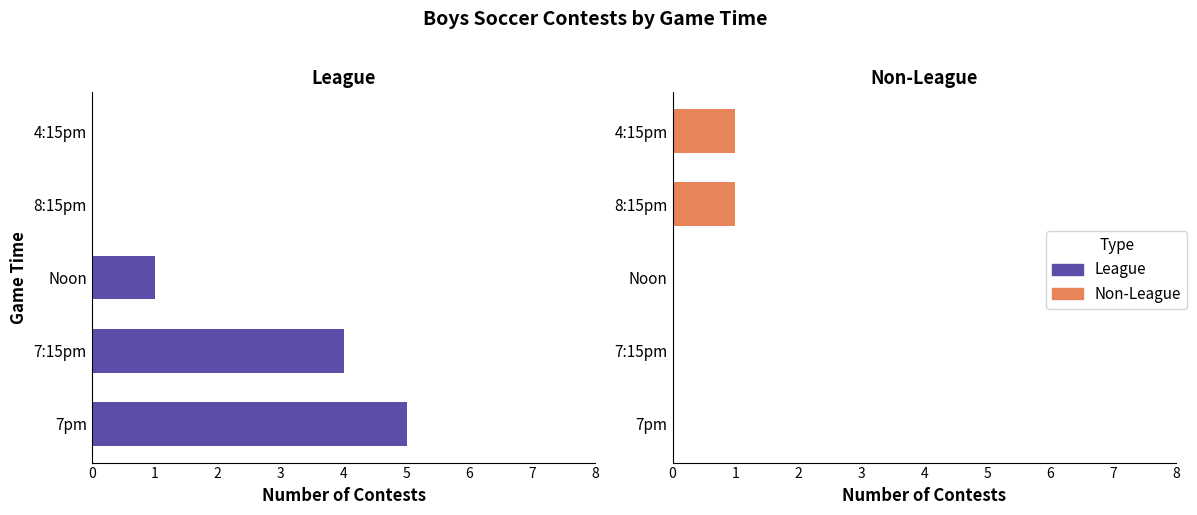

At how many categories does at least one series exceed 1?

2